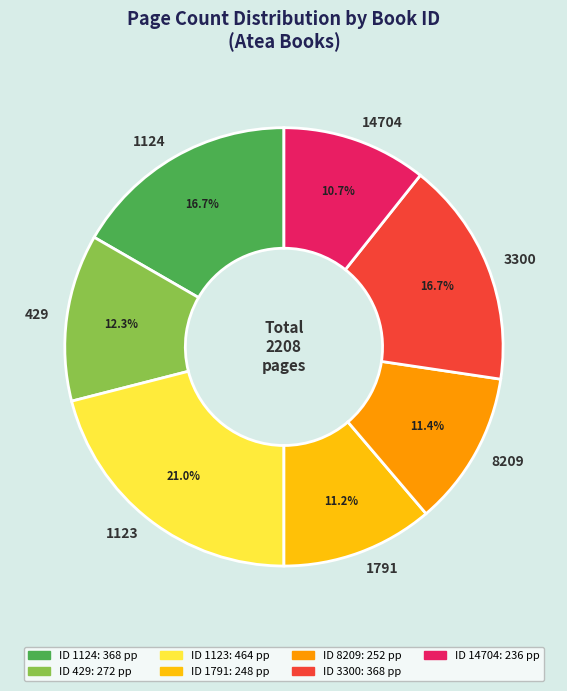

Between 429 and 1123, which is larger?

1123